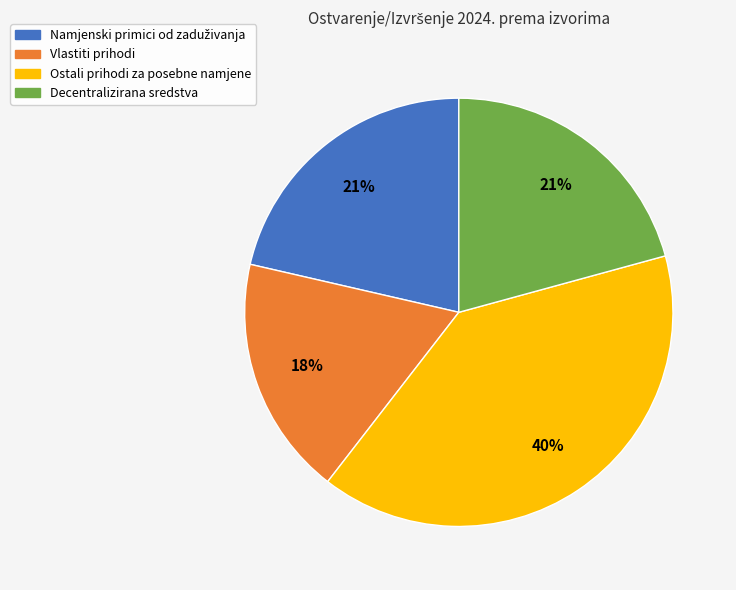

To the nearest percent, what is the difference between the largest and smallest slice percentages?

22%